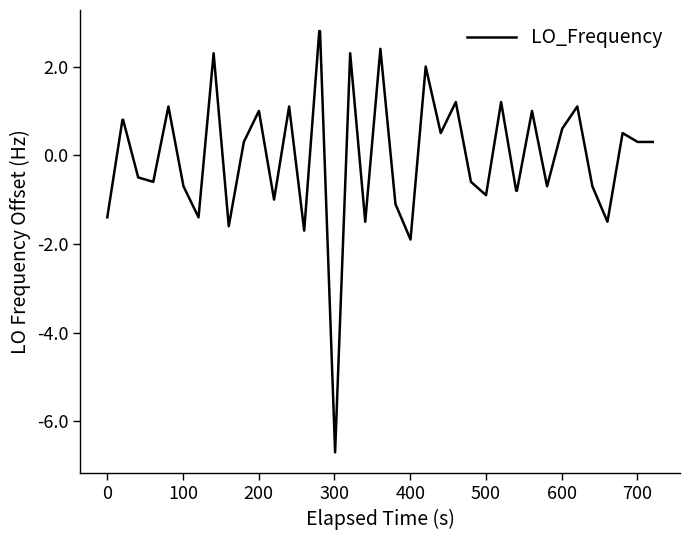

Count the number of values greater than 0.

21